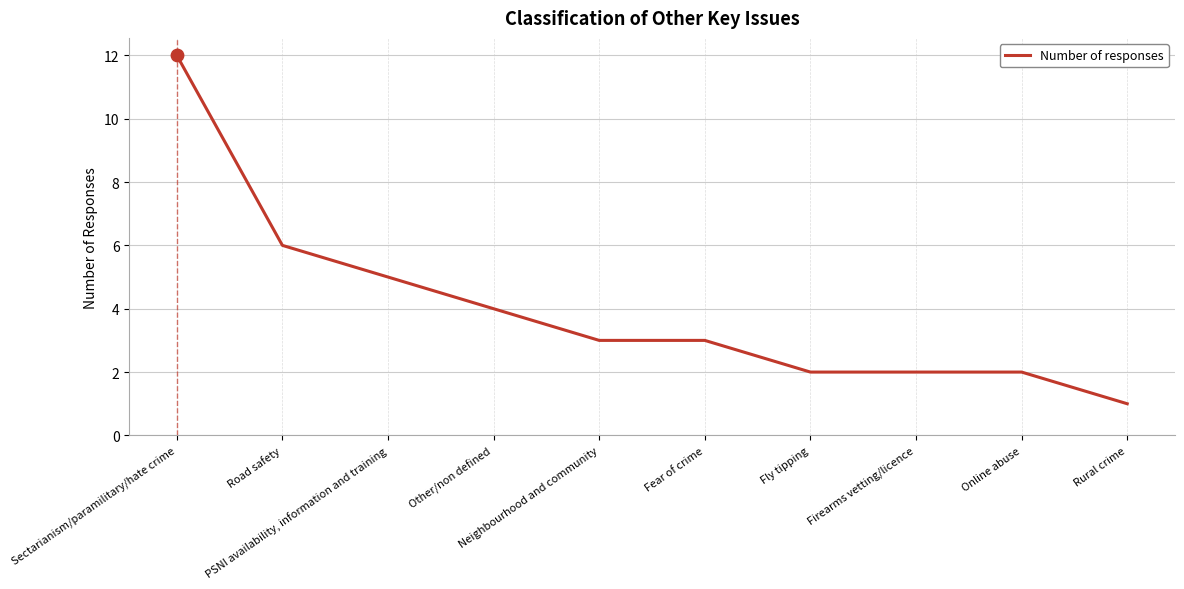

What is the ratio of the value at Other/non defined to the value at Firearms vetting/licence?

2.0